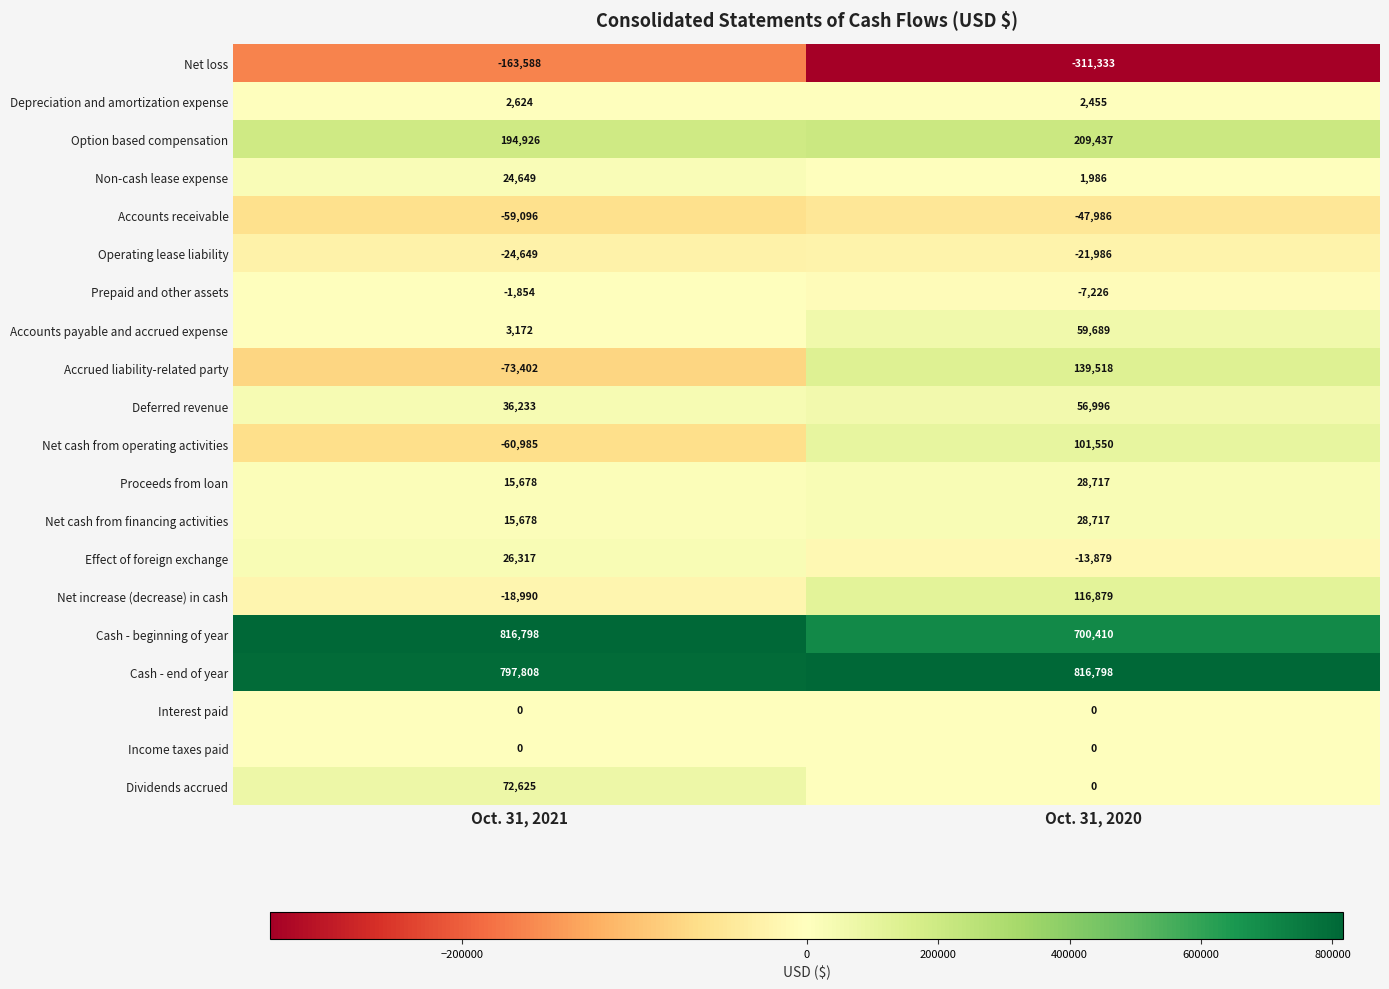

How many categories are shown in the chart?

2